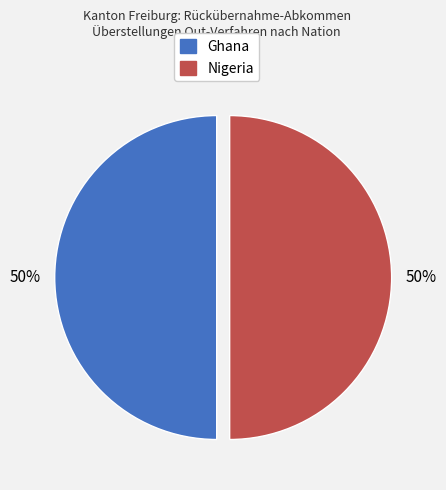

To the nearest percent, what is the average slice percentage?

50%